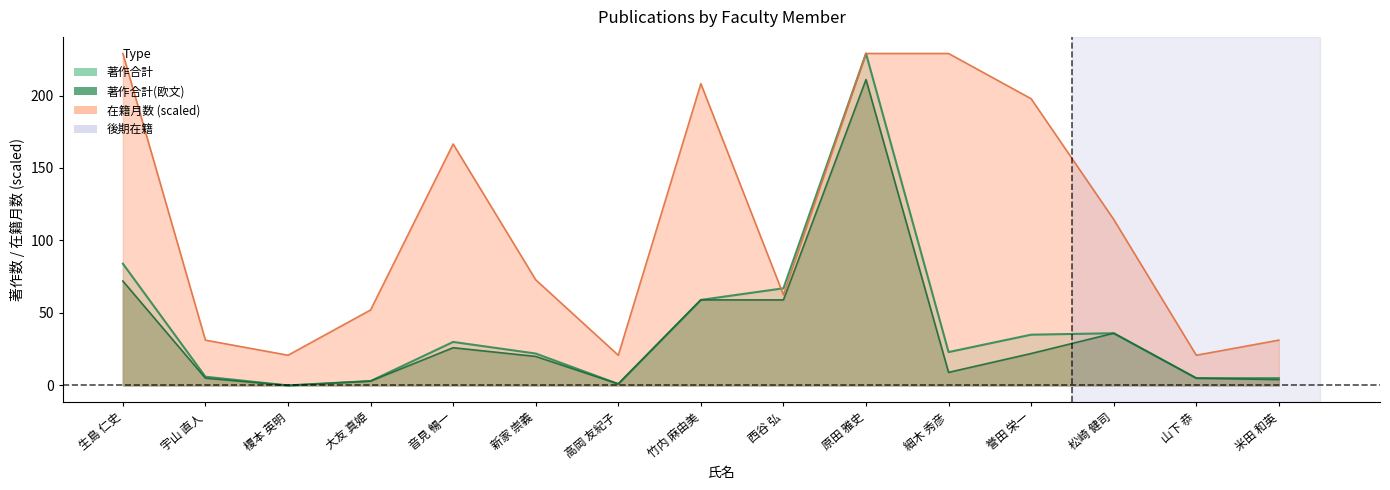

Is it true that 在籍月数 equals 20.8 at 榎本 英明?

True